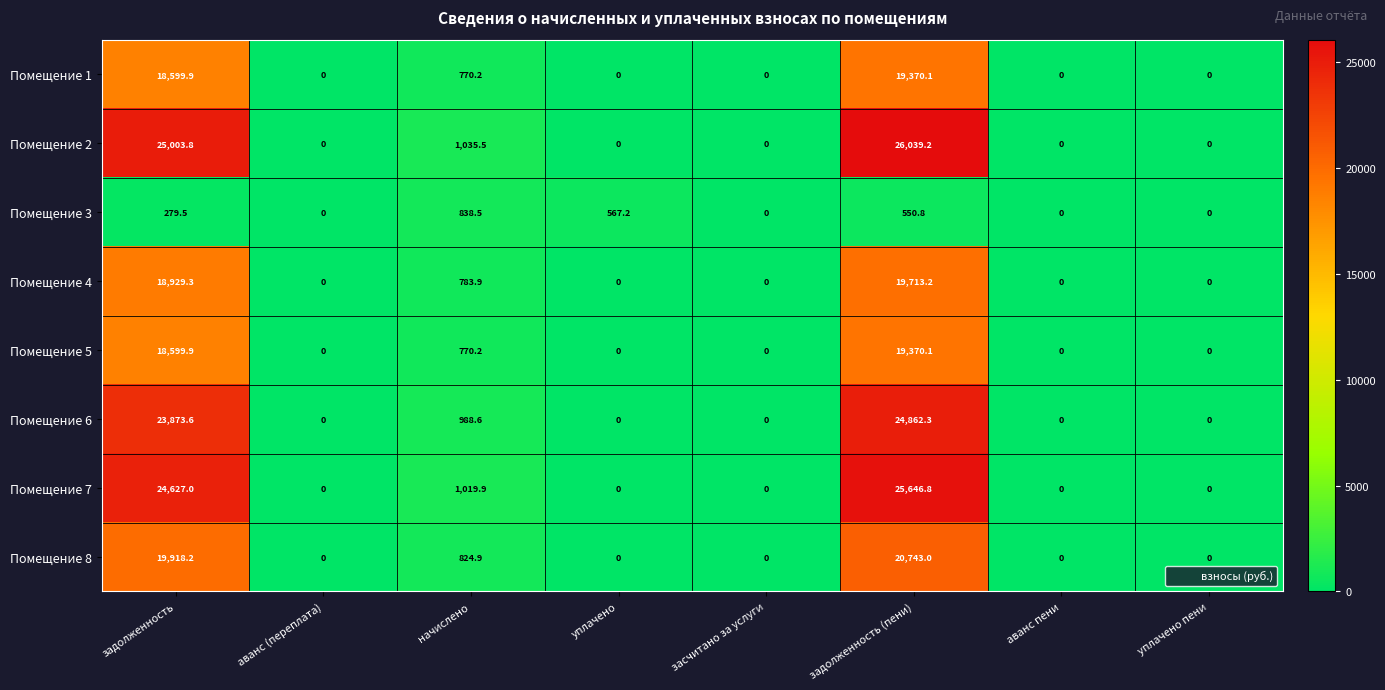

Count the number of categories in the chart.

8